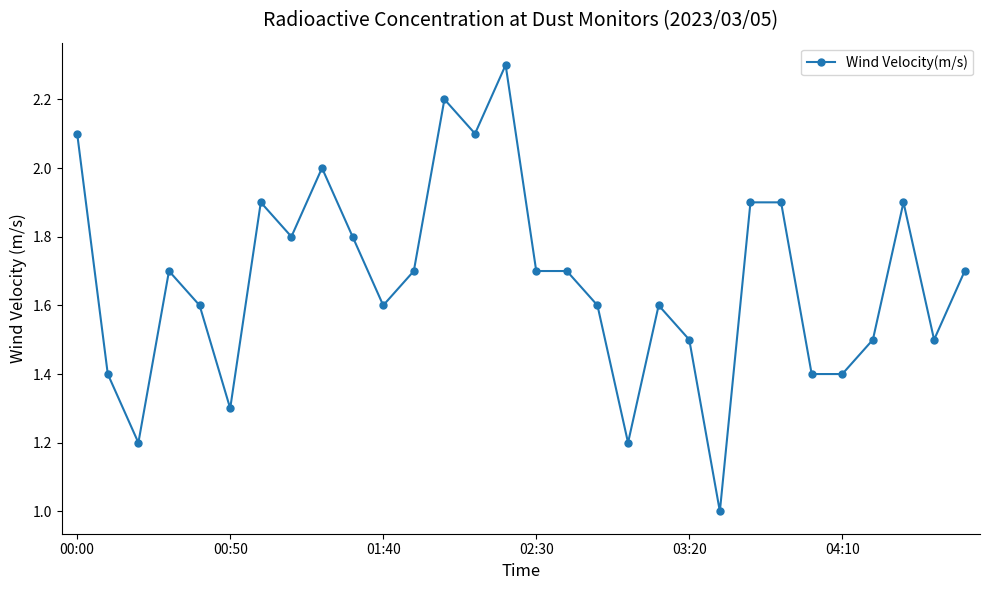

What is the difference between the maximum and minimum values?

1.3